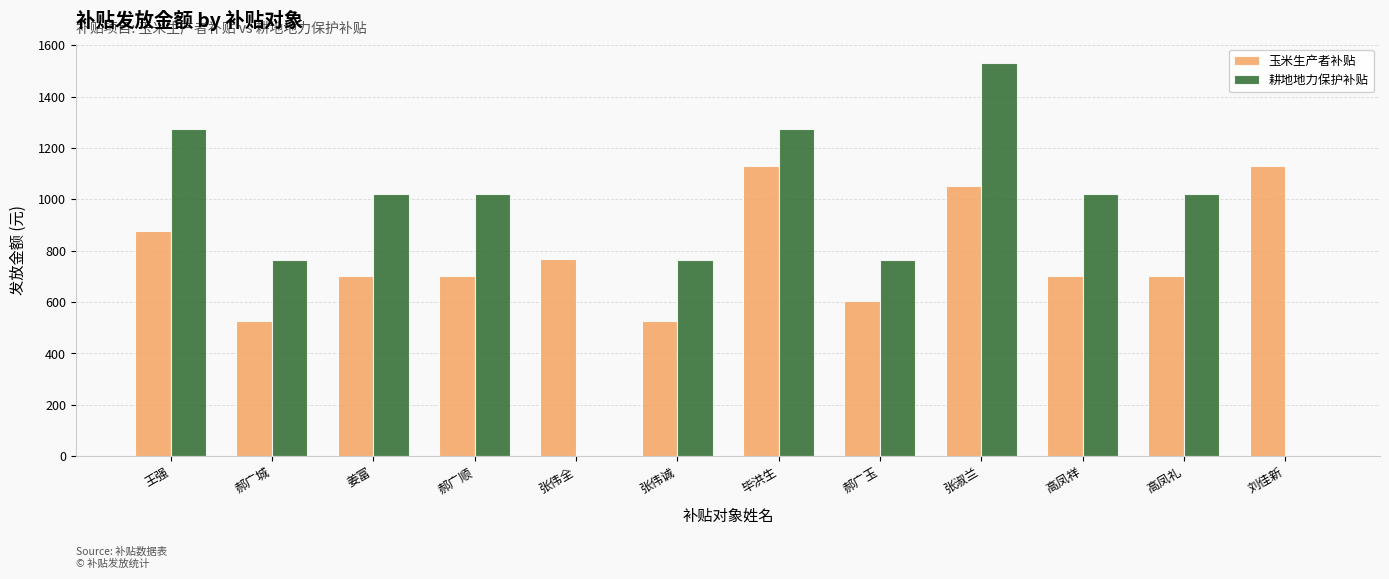

Does the chart contain stacked bars?

No